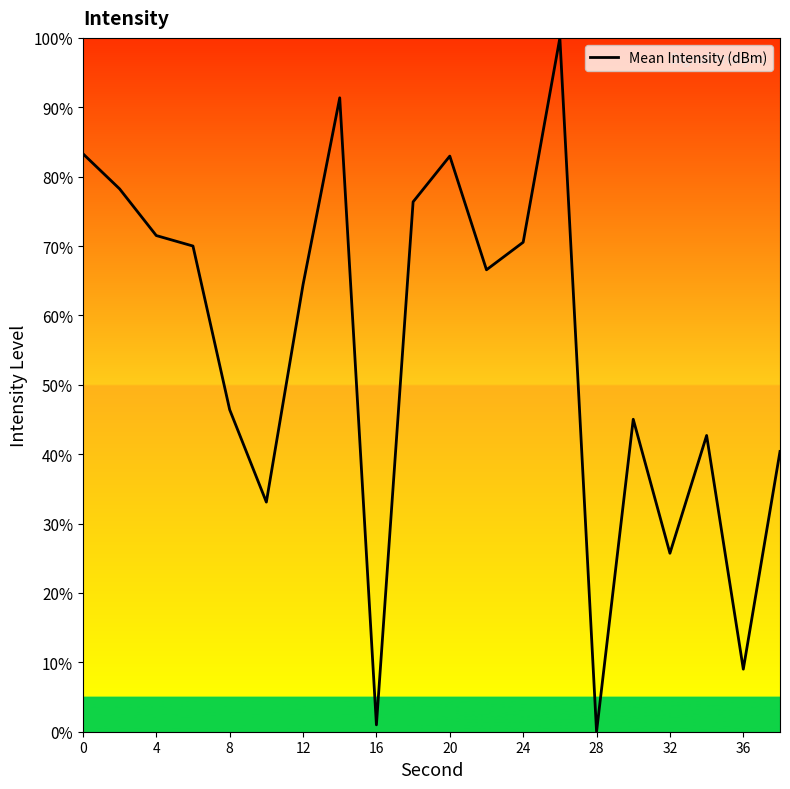

What is the difference between the maximum and minimum values?

100.0